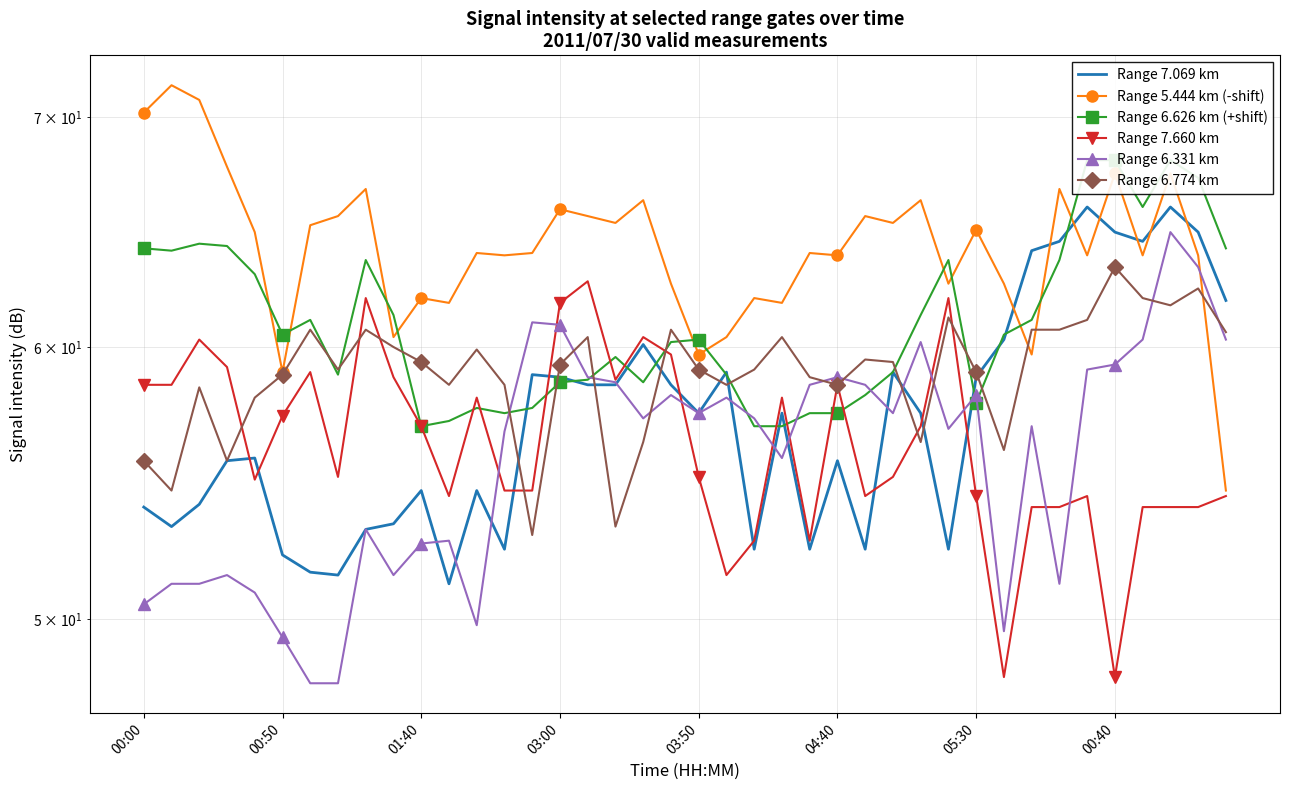

True or false: Range 6.331 km and Range 6.626 km (+shift) intersect in this chart.

True